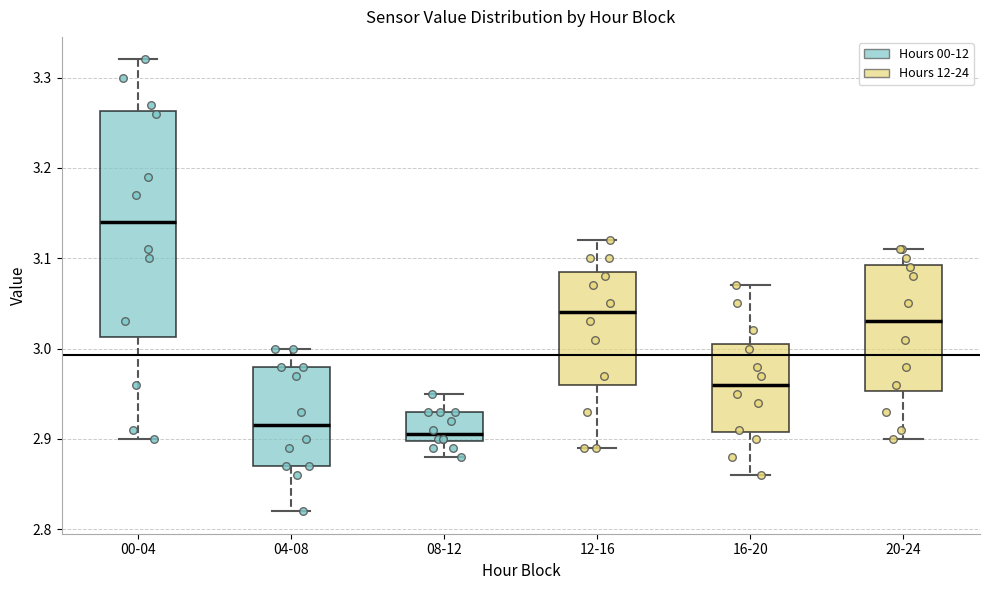

Where does the lower whisker of the box for 00-04 end on the y-axis? The values are not printed on the chart, so give them approximately, as read against the axis.

2.90